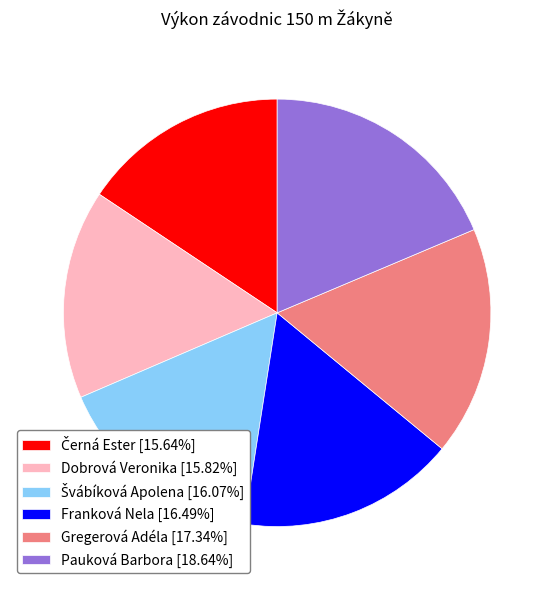

Does any single category account for the majority?

No